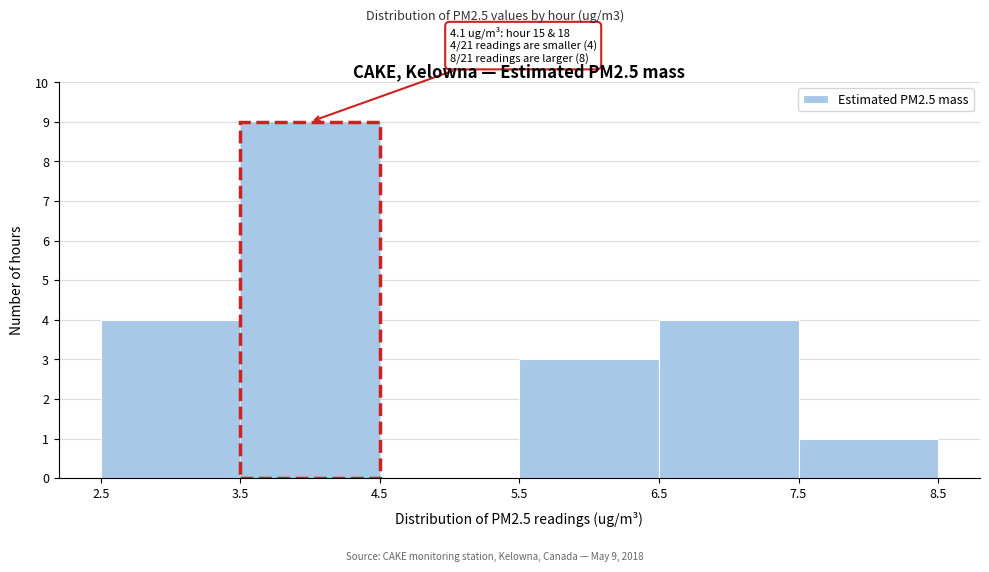

Over which range of the x-axis is the bar tallest?

3.5 to 4.5